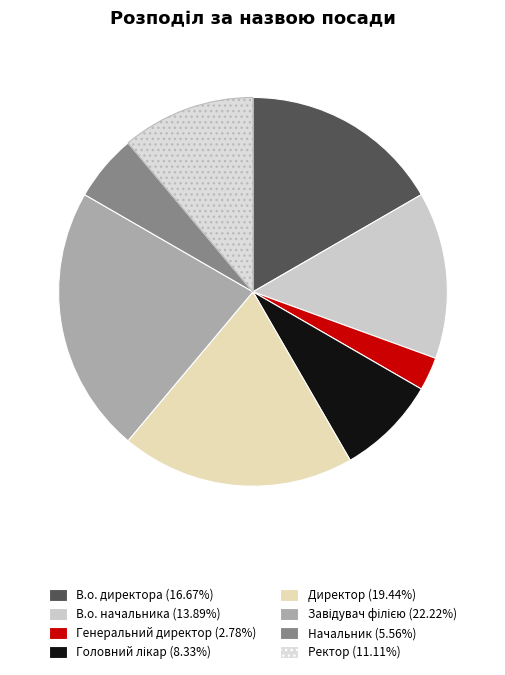

How many slices are in this pie chart?

8